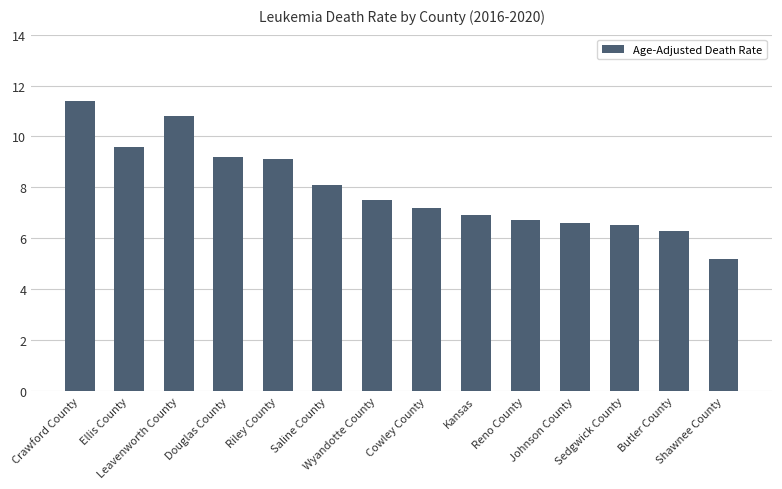

What is the difference between the maximum and minimum values?

6.2